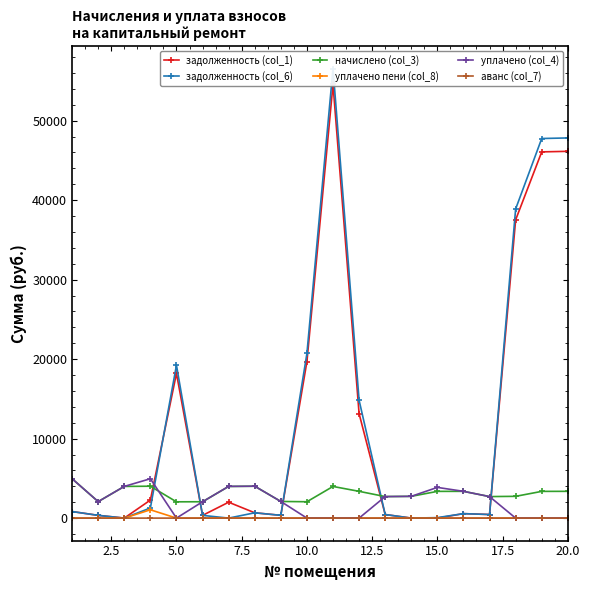

How many intersections are there between задолженность (col_1) and задолженность (col_6)?

1